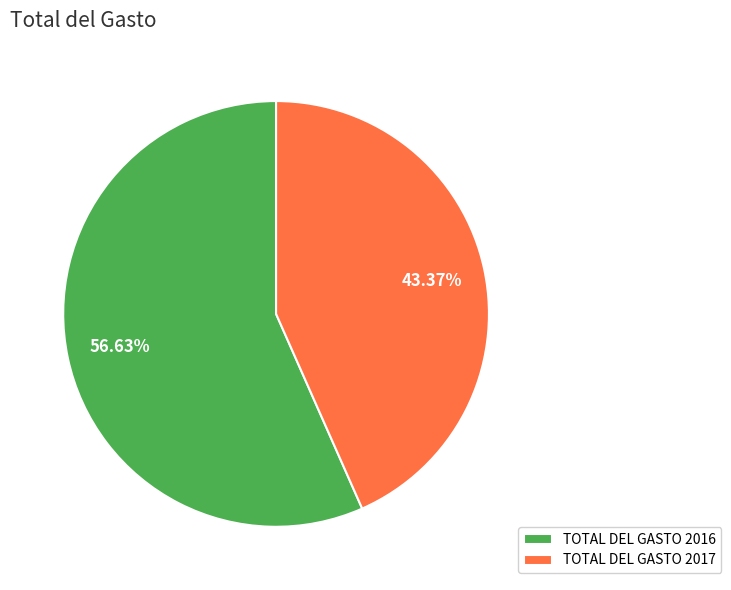

How many segments does this pie chart have?

2